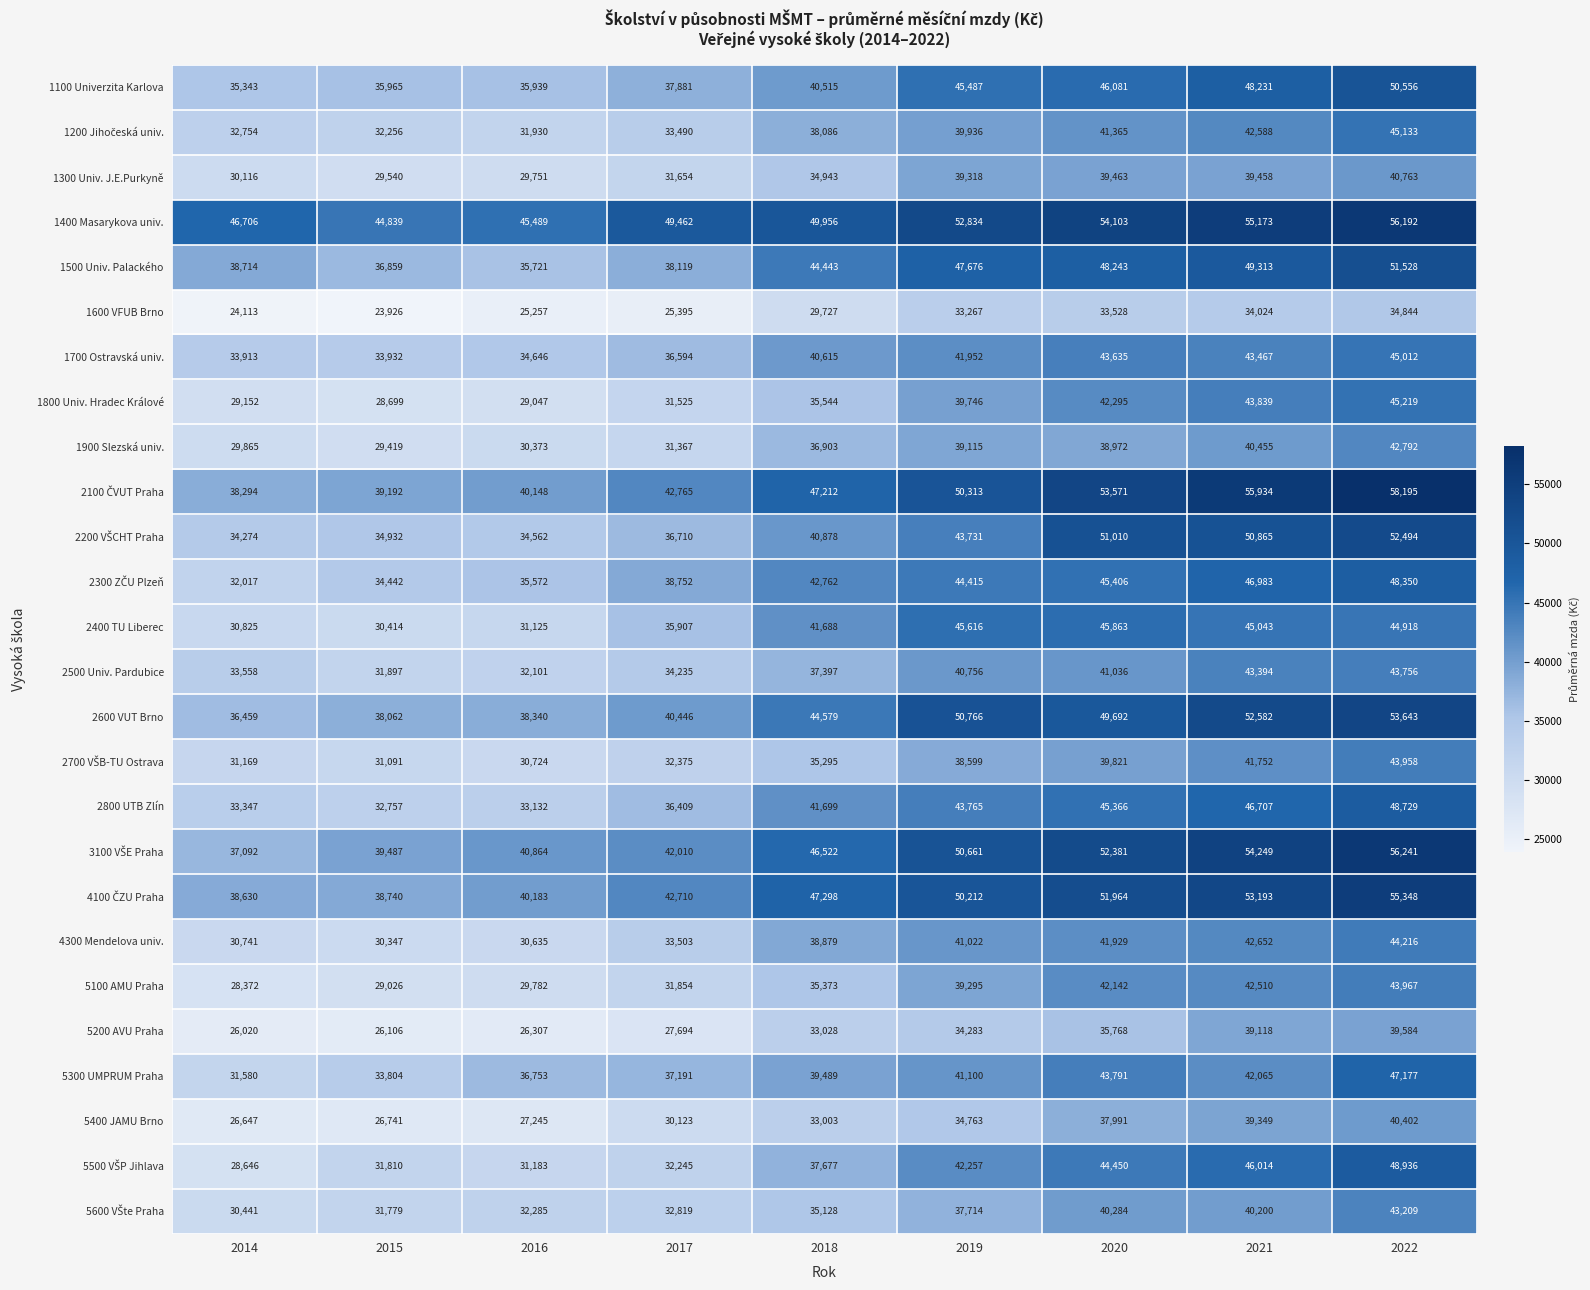

List the labels in order of 2500 Univ. Pardubice value, largest first.

2022, 2021, 2020, 2019, 2018, 2017, 2014, 2016, 2015